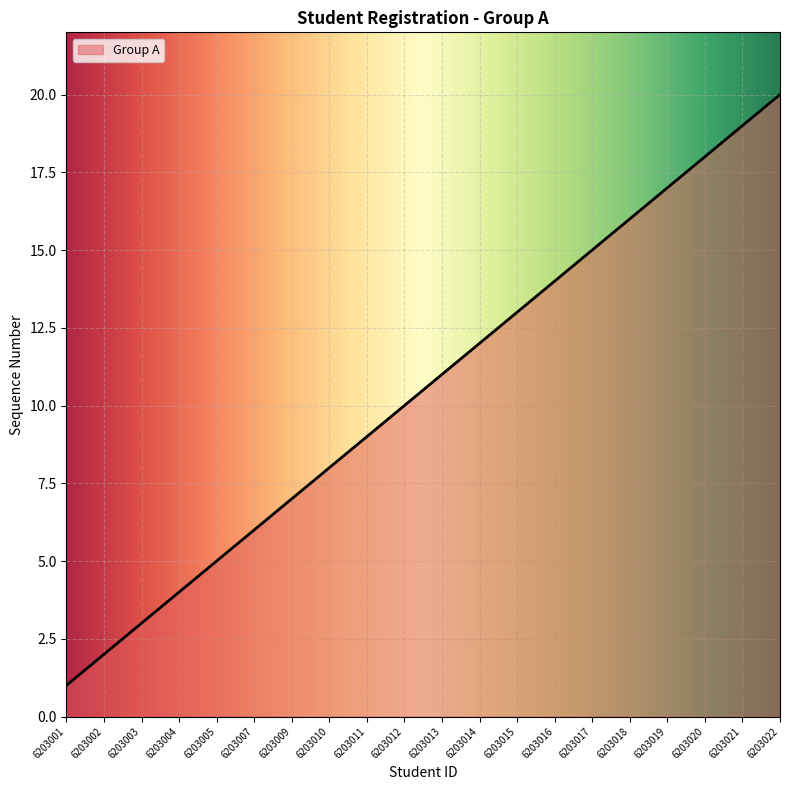

What is the smallest value displayed?

1